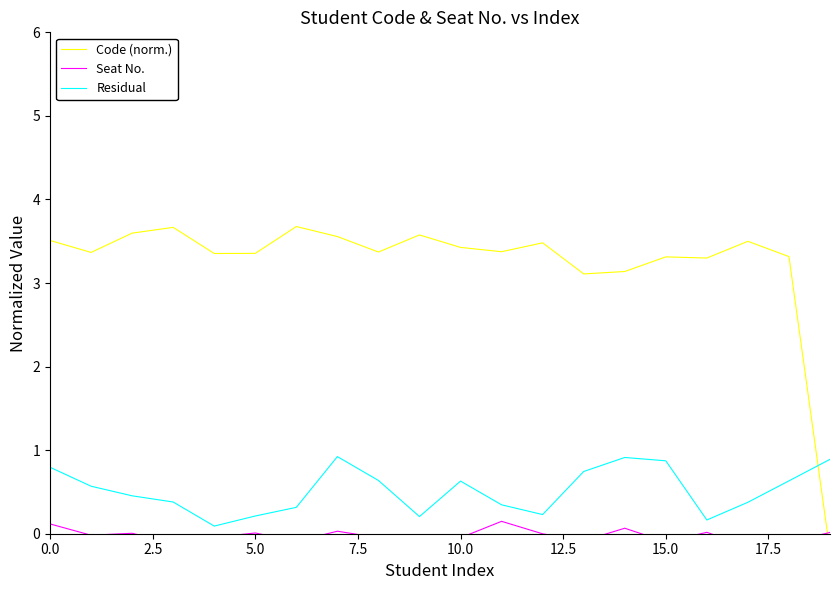

What is the total value across all series at 10?

4.0